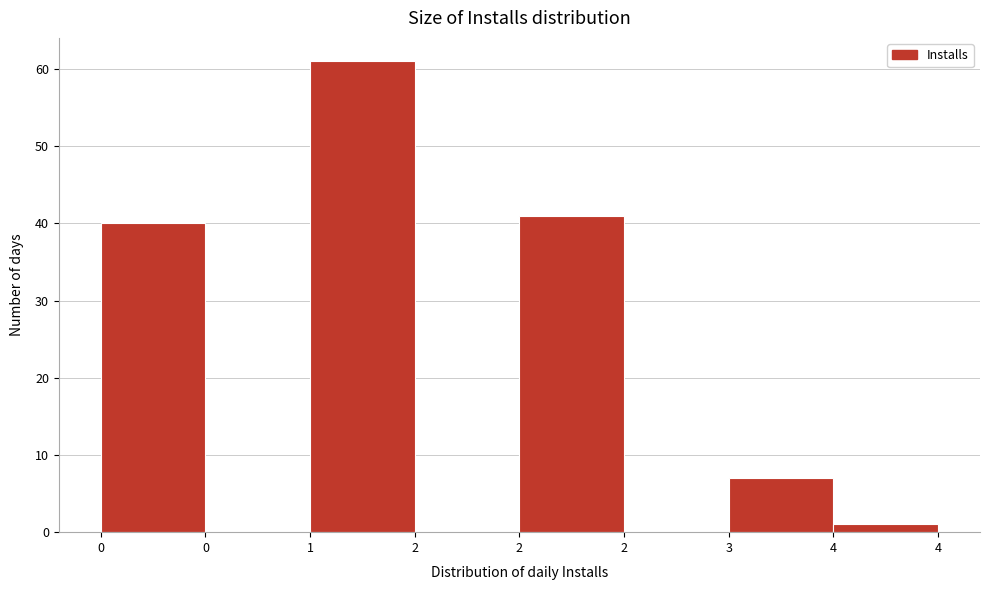

Are the bars horizontal?

No